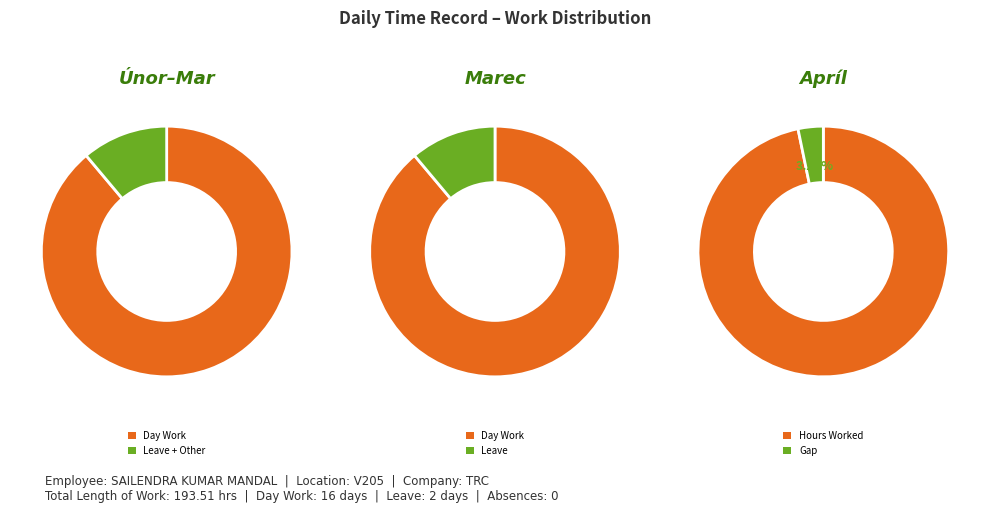

Which category has the biggest portion of the pie?

Day Work